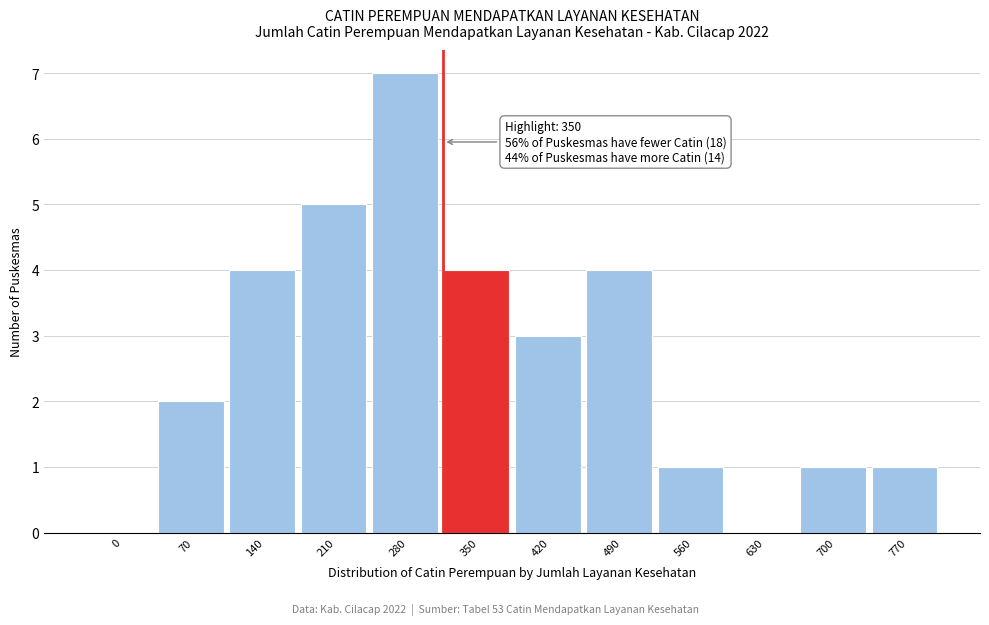

Reading left to right, list all the values displayed in this chart.

0=0	70=2	140=4	210=5	280=7	350=4	420=3	490=4	560=1	630=0	700=1	770=1